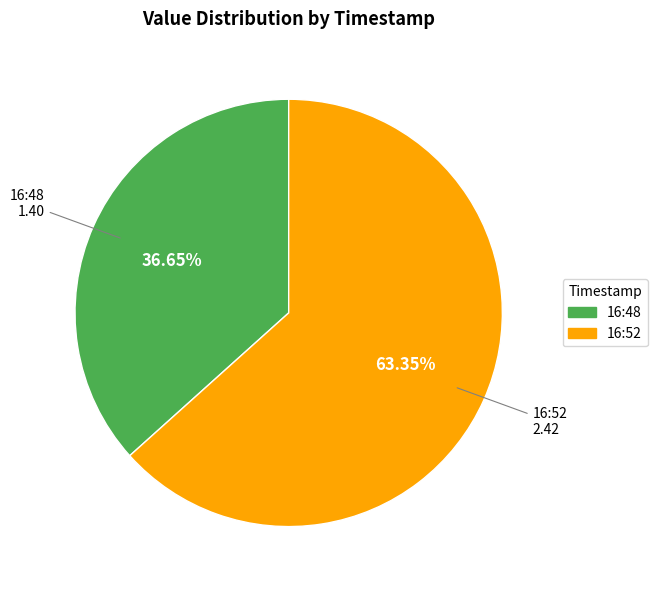

Combined, do 16:52 and 16:48 account for over 50%?

Yes